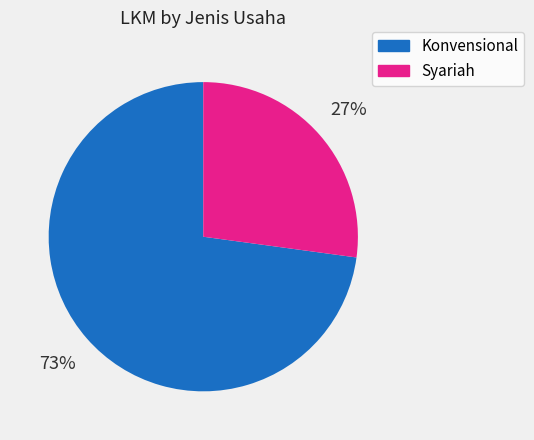

To the nearest percent, what is the combined percentage of Konvensional and Syariah?

100%